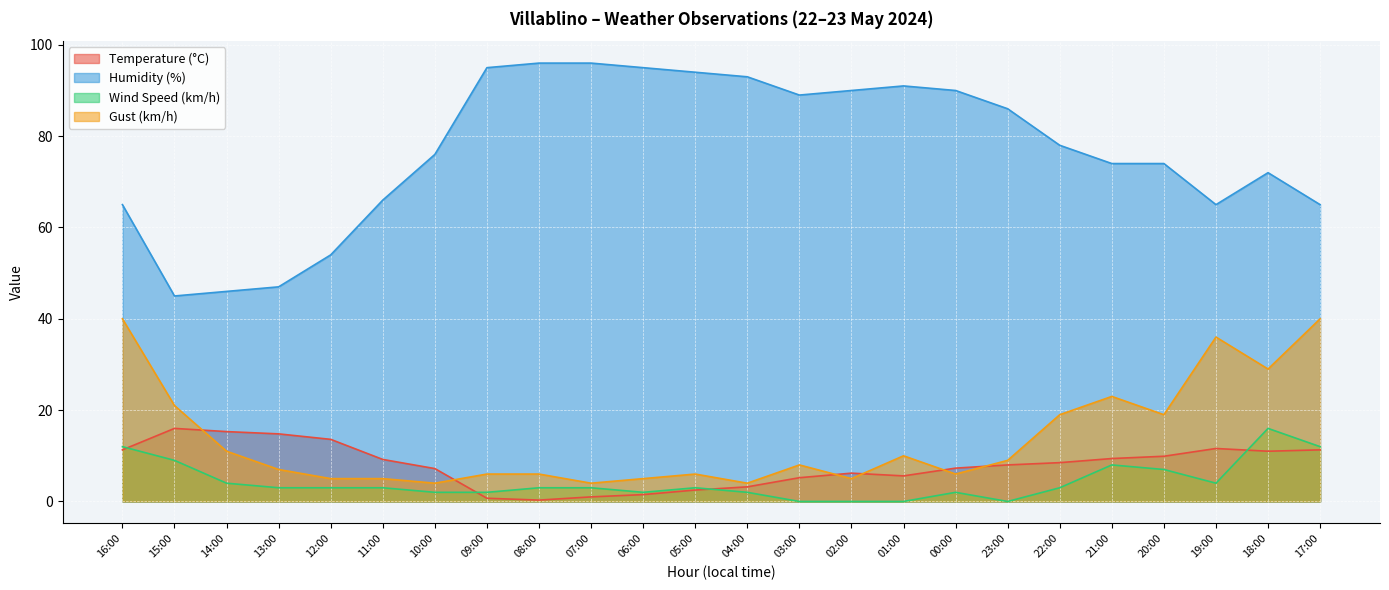

Count the number of data series in this chart.

4